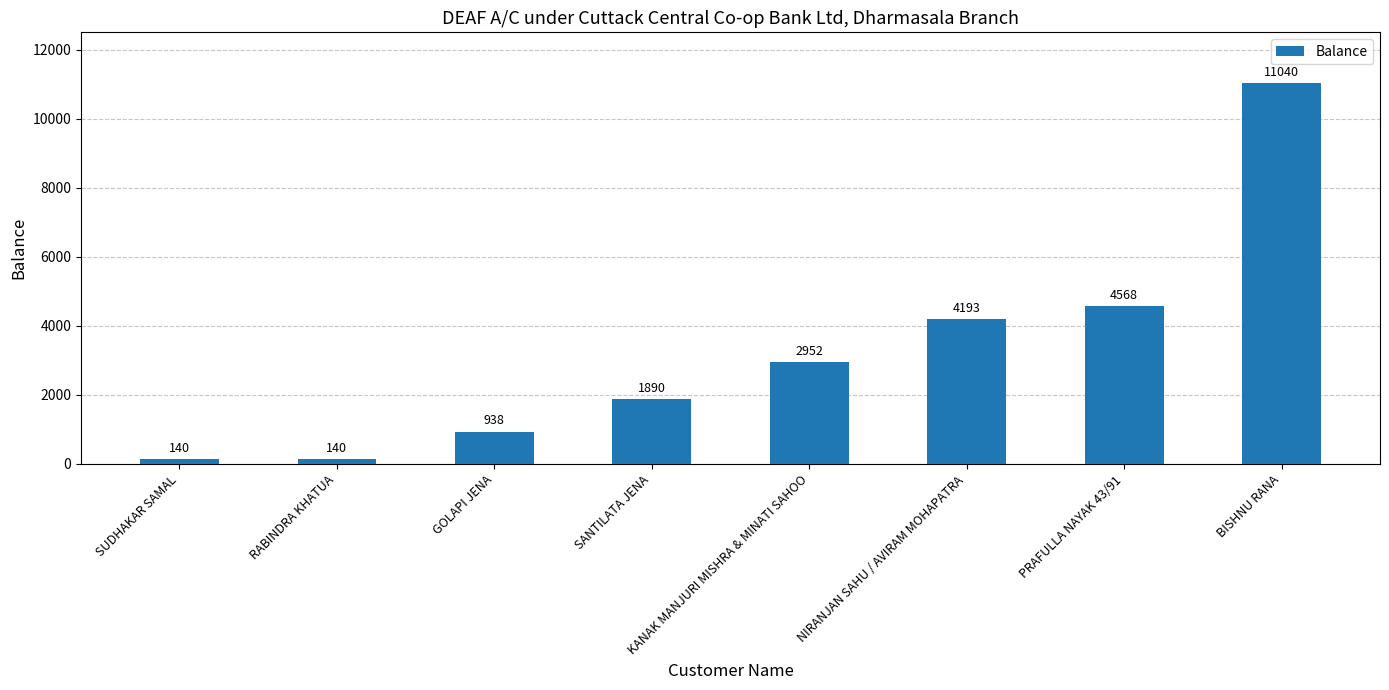

The chart shows a value of 3222 at SANTILATA JENA. True or false?

False